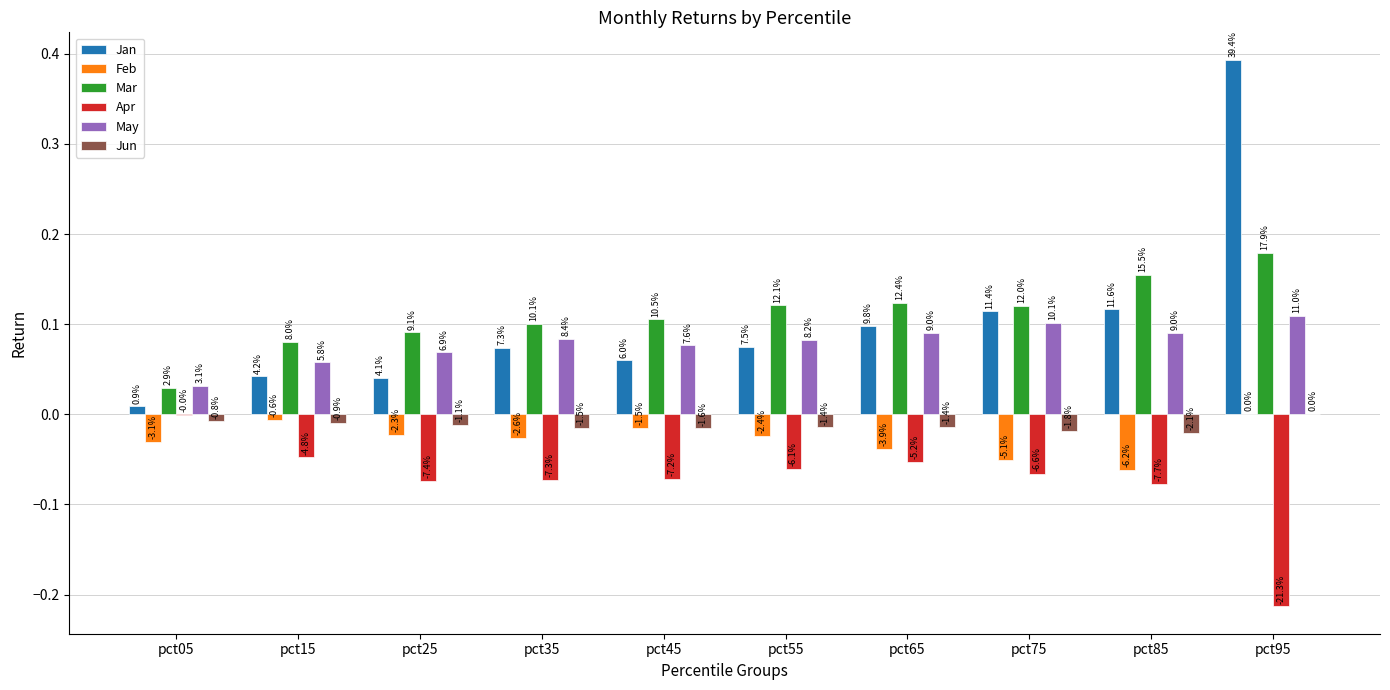

What are all the series names shown in the legend?

Jan, Feb, Mar, Apr, May, Jun